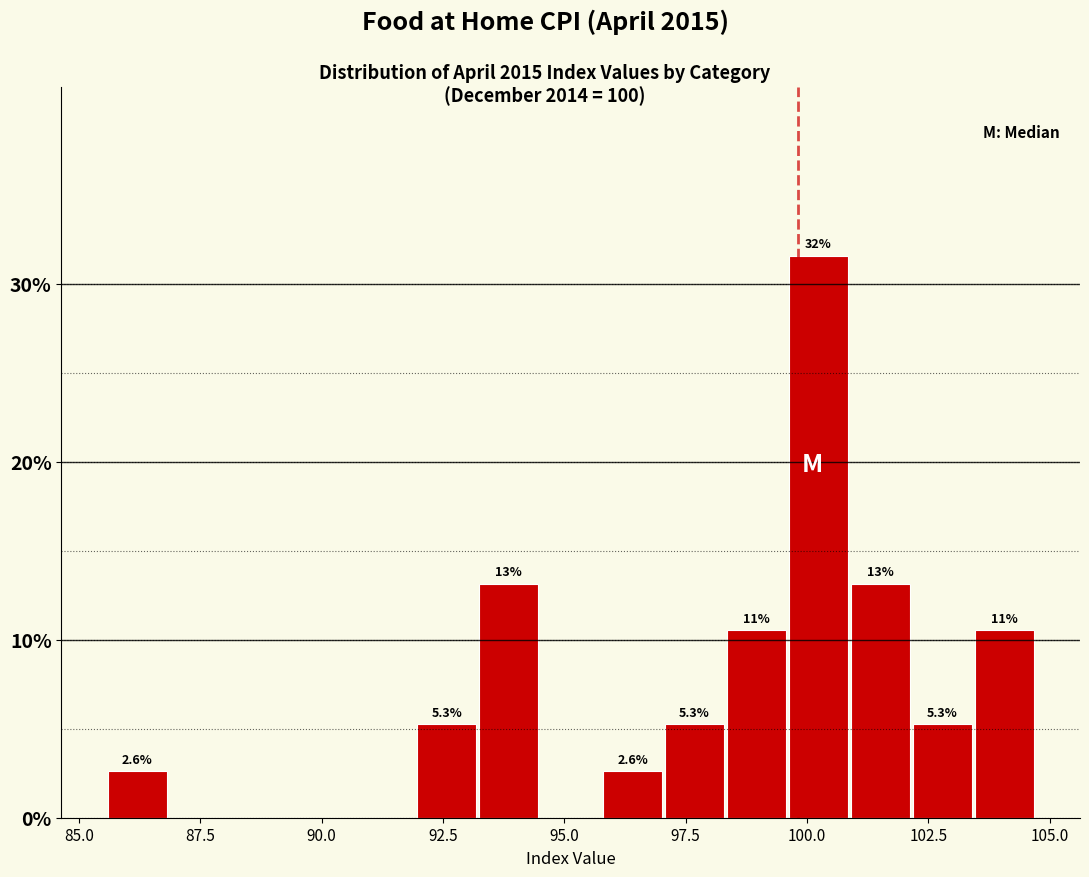

Read against the x-axis, roughly where is the centre of the tallest bar?

100.0